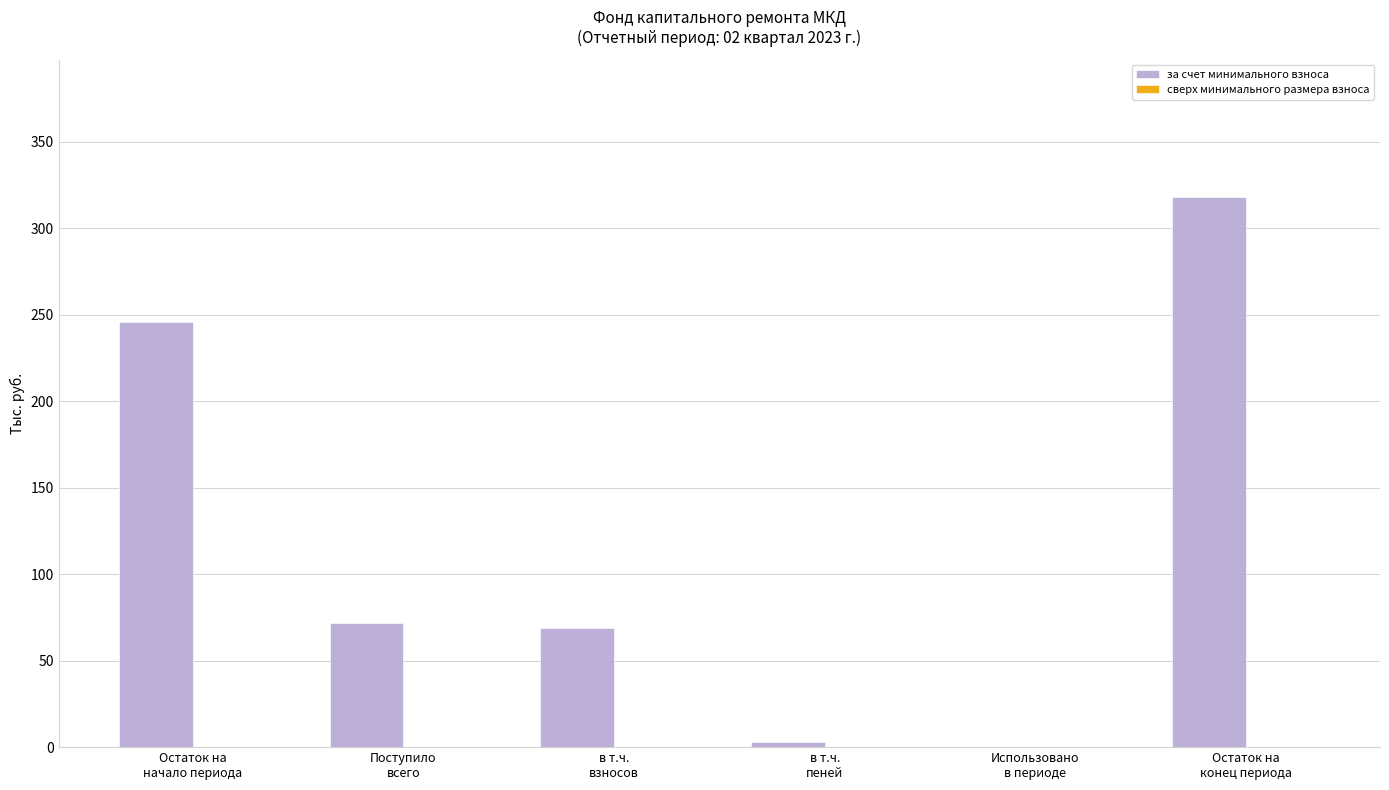

What is the sum of all values?

707.9